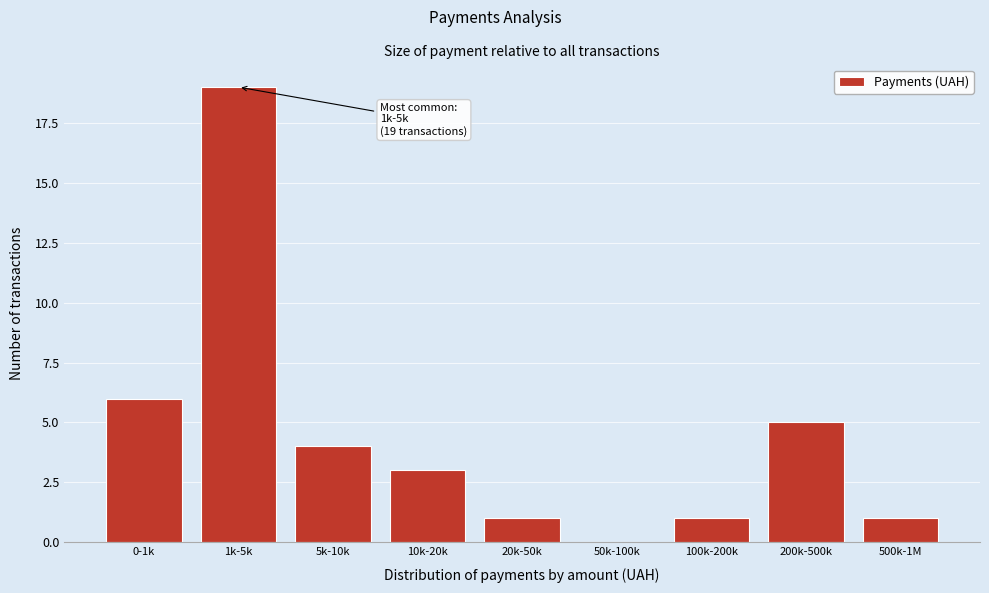

Reading left to right, what are all the values shown in this chart?

0-1k=6	1k-5k=19	5k-10k=4	10k-20k=3	20k-50k=1	50k-100k=0	100k-200k=1	200k-500k=5	500k-1M=1